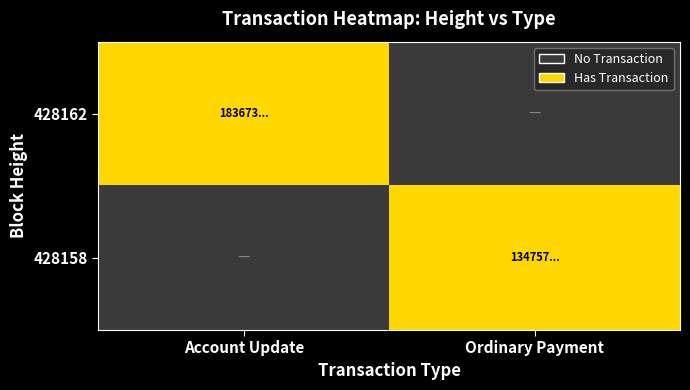

Which label corresponds to the smallest value in the chart?

Ordinary Payment